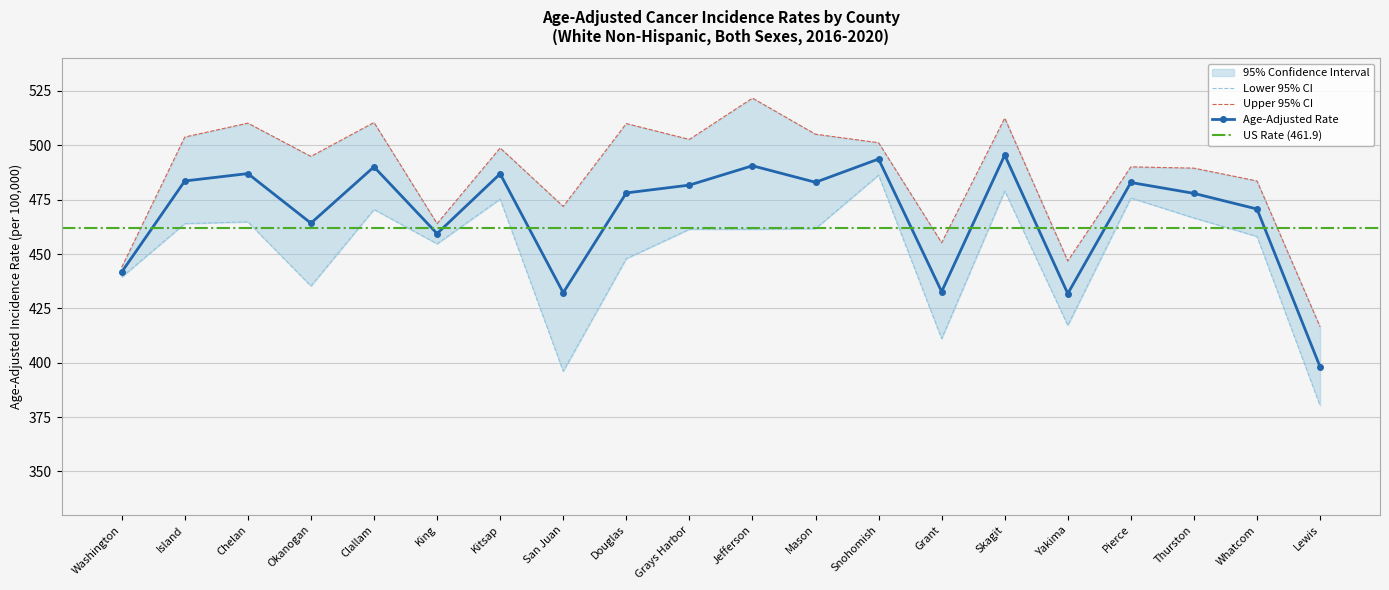

True or false: Age-Adjusted Rate has more than 1 interior local peaks.

True